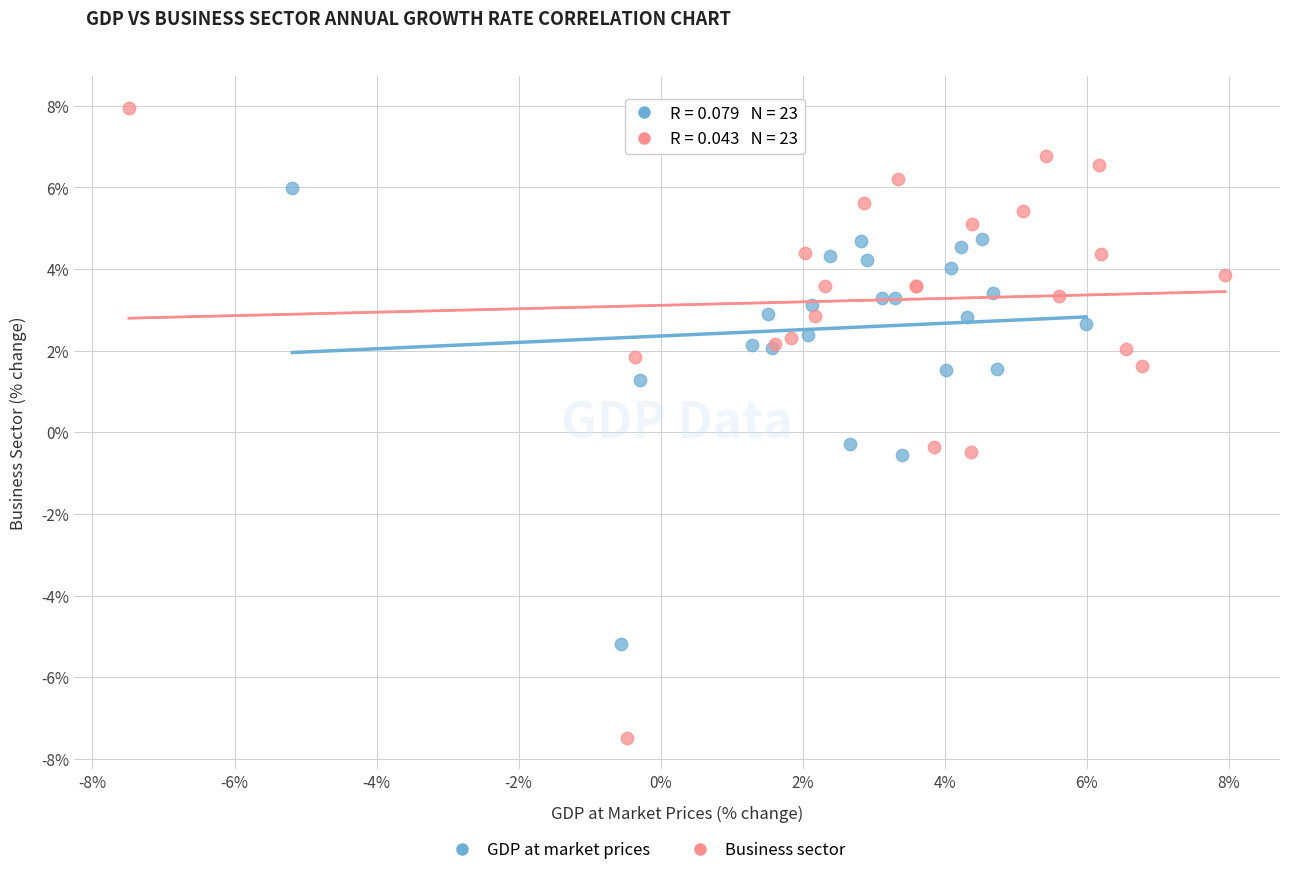

Which series reaches the minimum Y coordinate?

Business sector